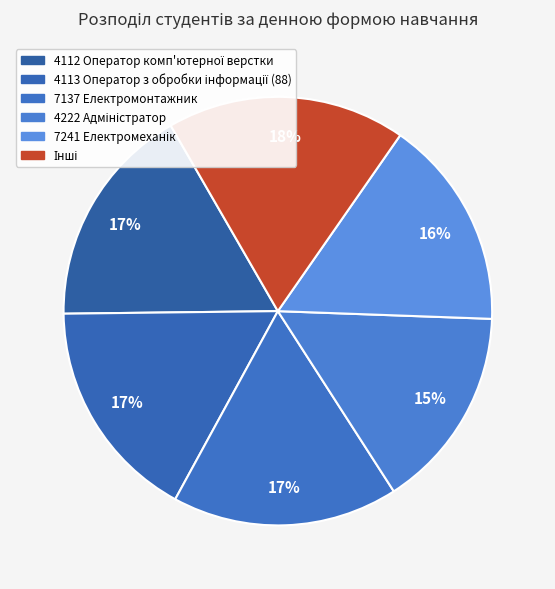

Is there a majority slice in this chart?

No